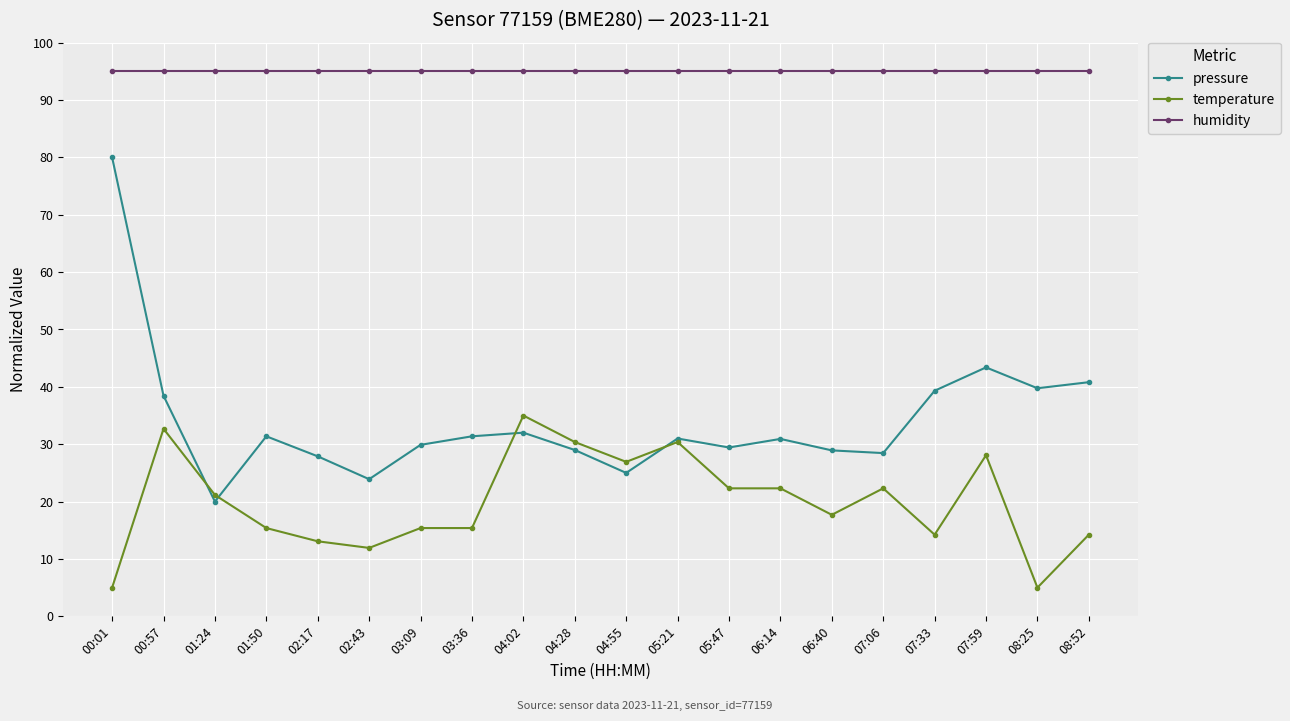

Between which two adjacent categories do temperature and pressure first intersect?

00:57 and 01:24